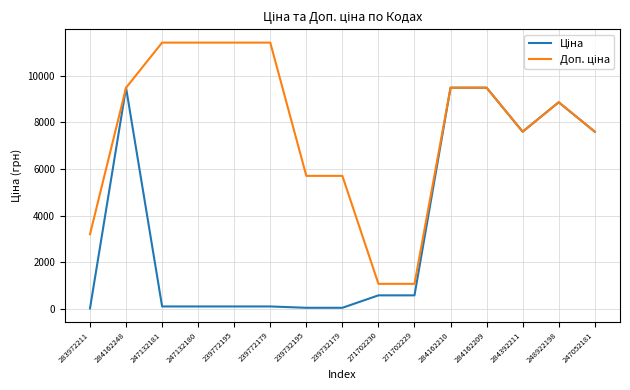

What is the maximum value shown in the chart?

11410.0